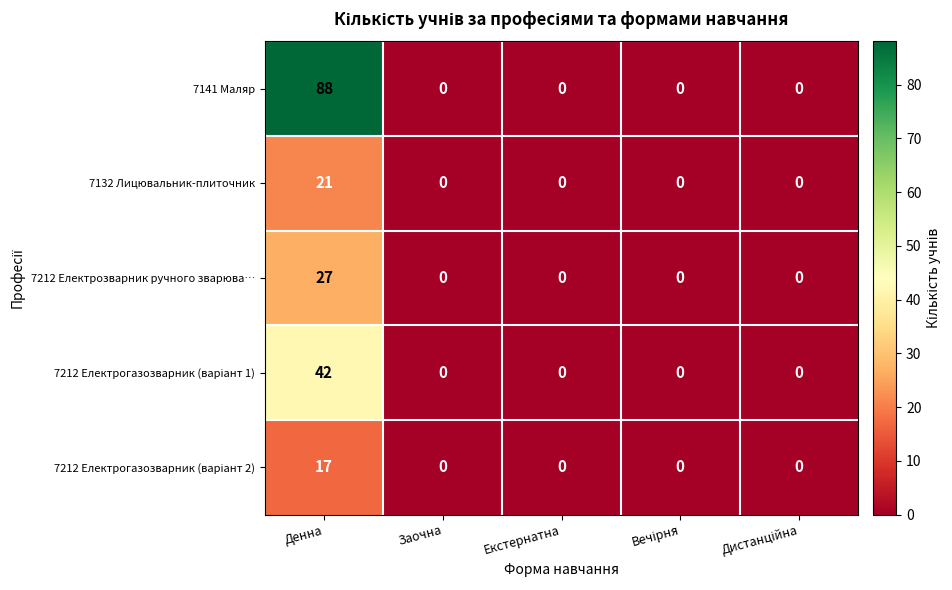

How many distinct data groups are displayed?

5